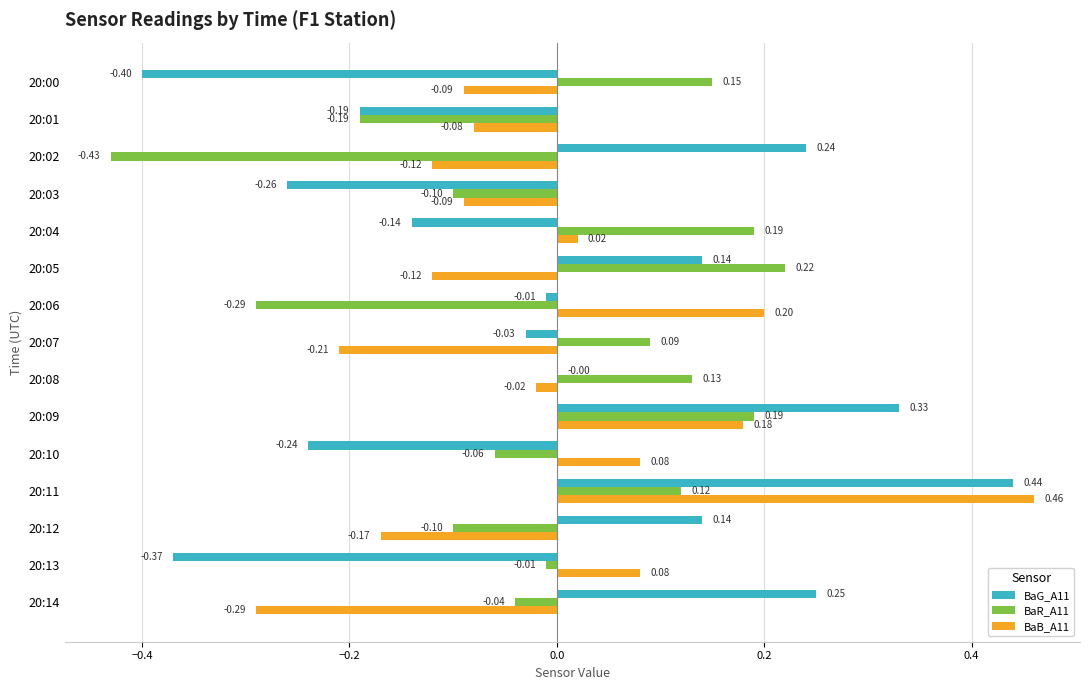

Between 20:03 and 20:12, which series saw the biggest shift?

BaG_A11